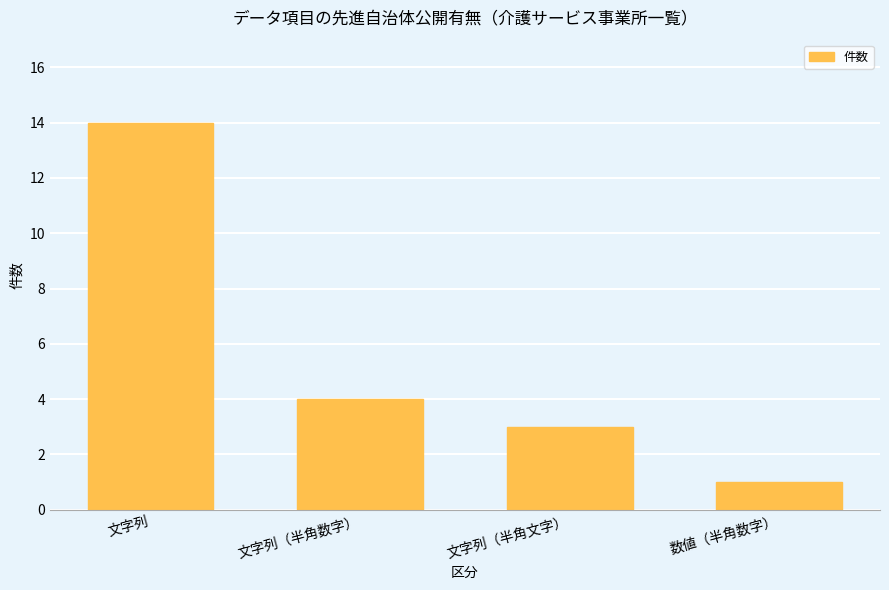

Which label corresponds to the largest value in the chart?

文字列